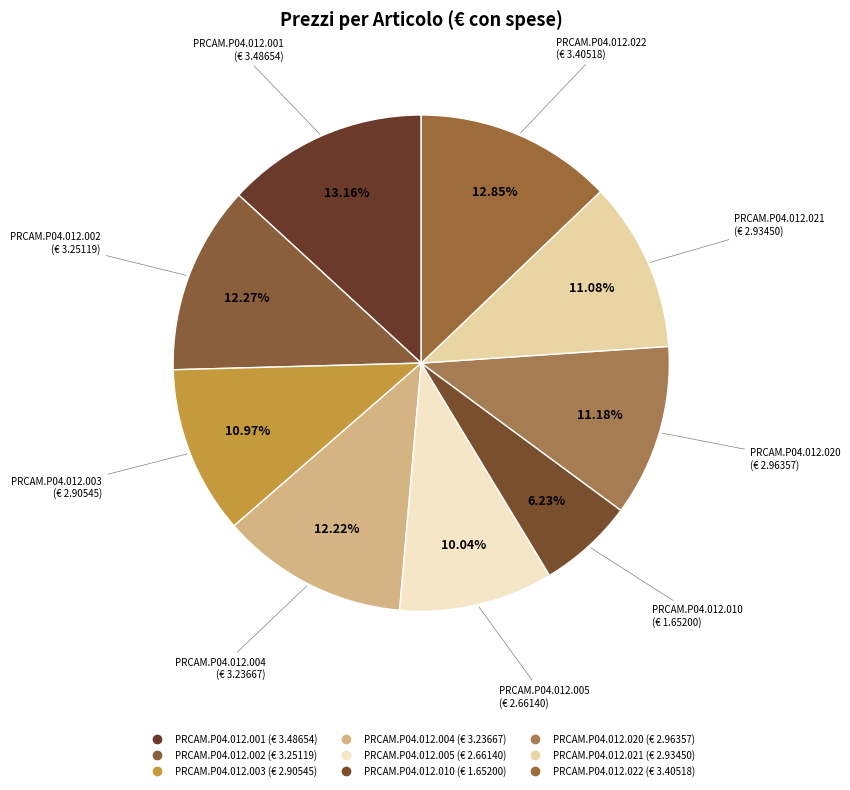

How many slices are in this pie chart?

9